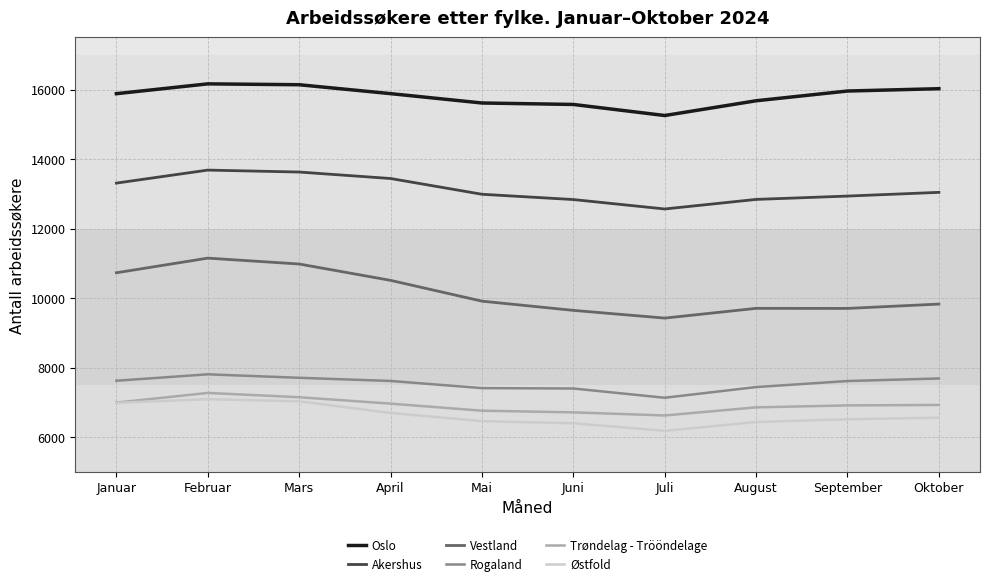

Which series has the largest total across all categories?

Oslo